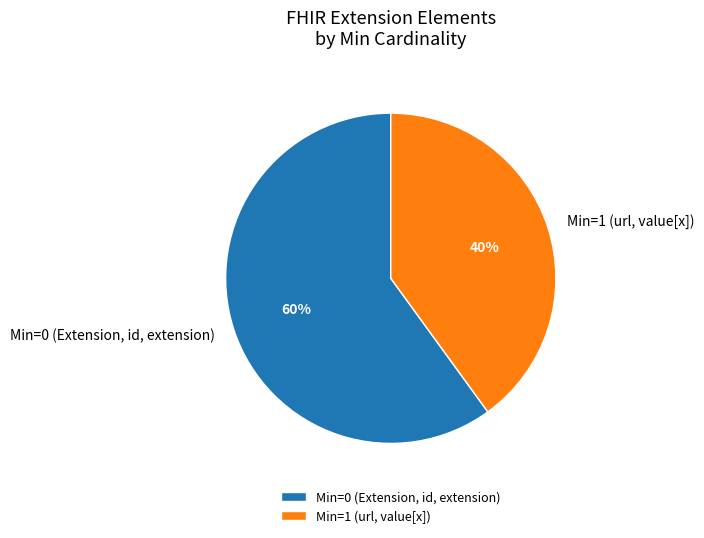

Does any single category account for the majority?

Yes